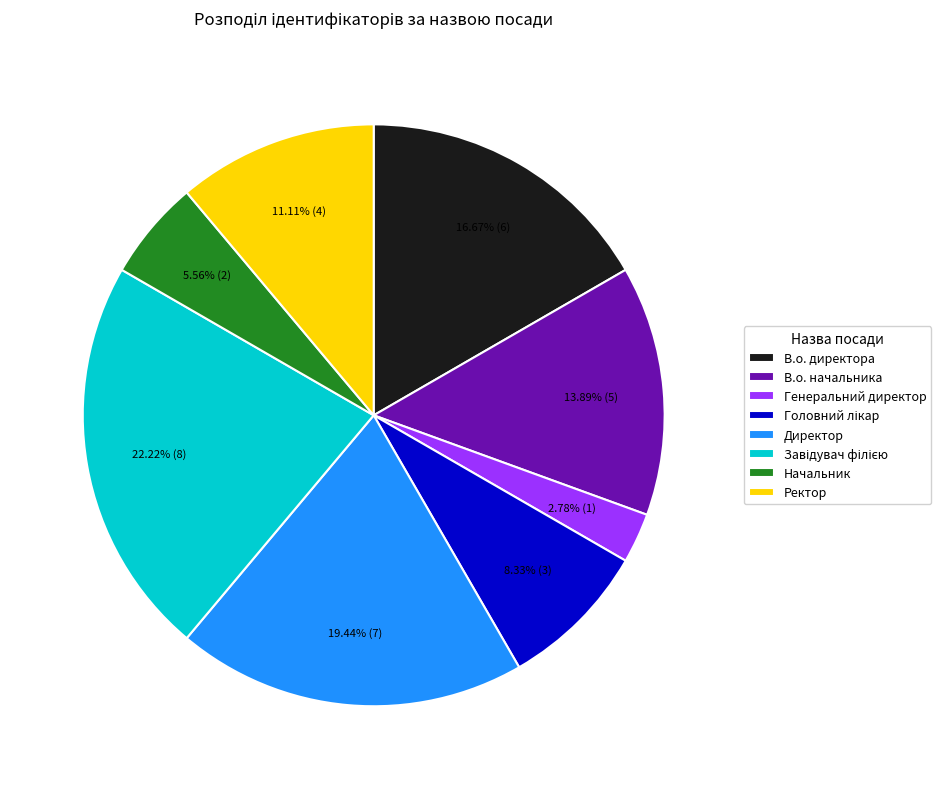

Between Директор and В.о. директора, which is larger?

Директор